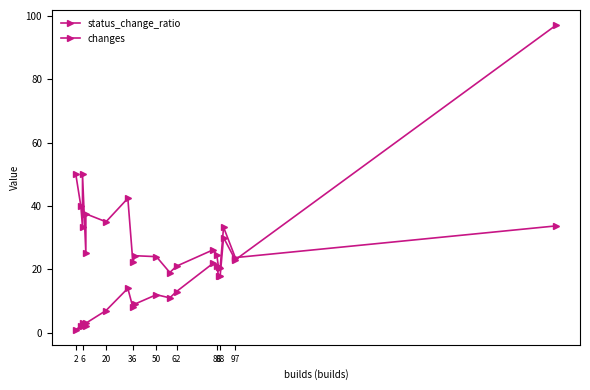

Is the value of changes at 20 greater than the value of status_change_ratio at 9?

No